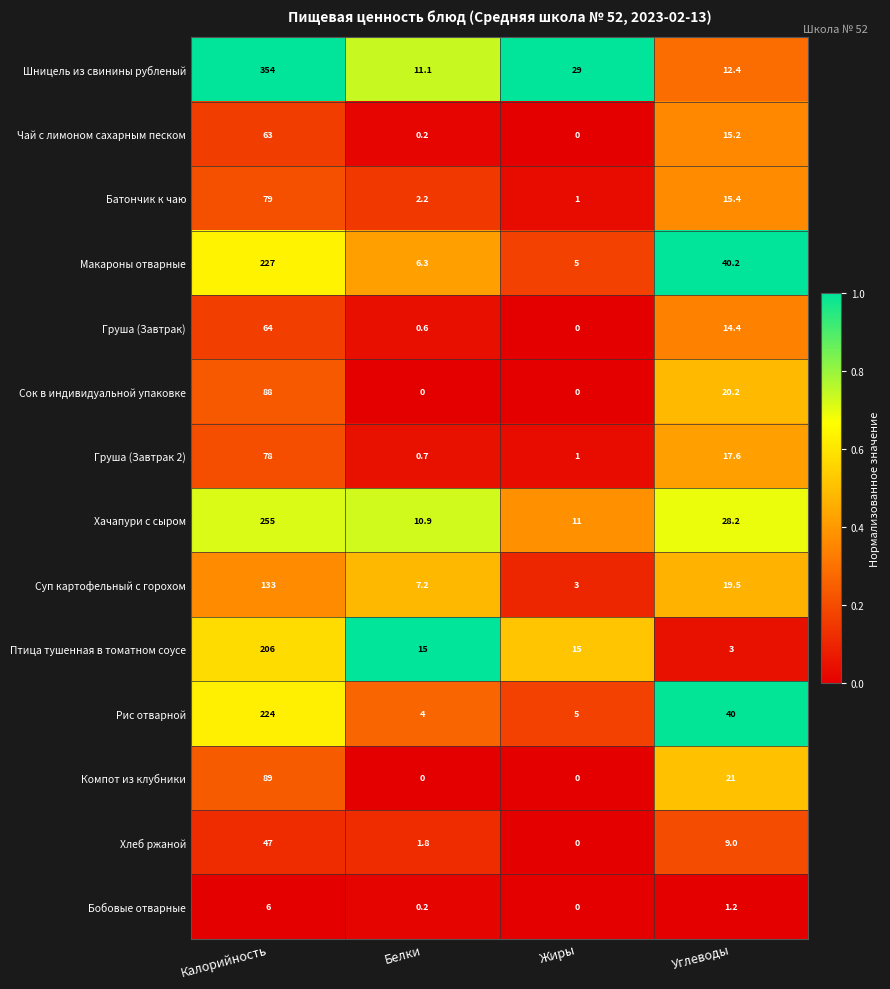

Which series changed the most between Белки and Углеводы?

Рис отварной